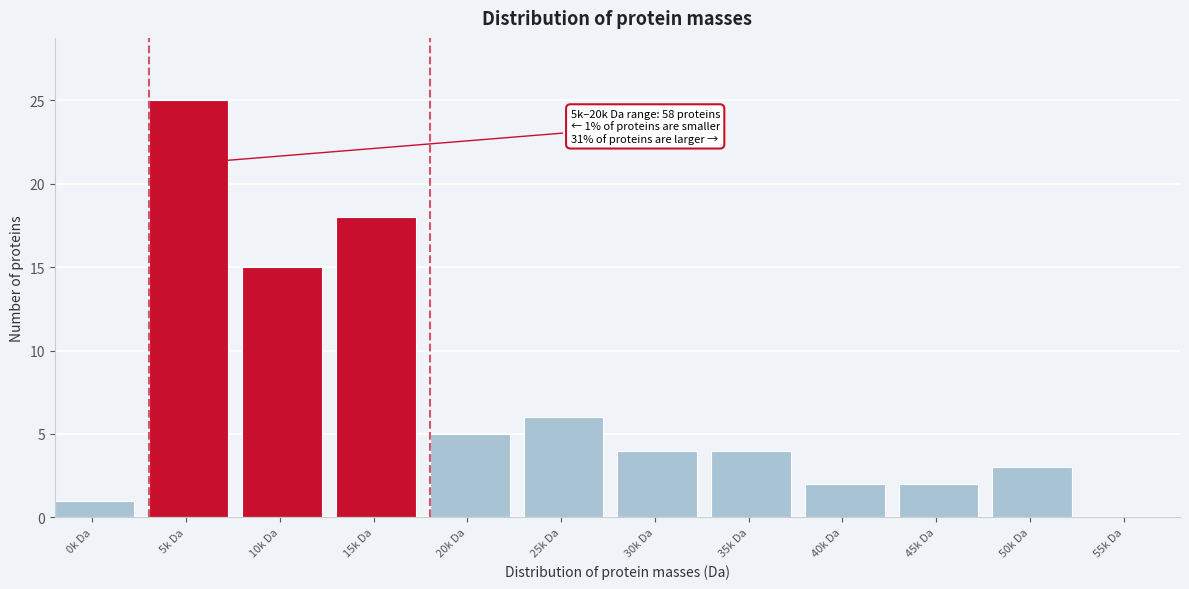

Reading left to right, transcribe all the data shown in this chart.

0k Da=1	5k Da=25	10k Da=15	15k Da=18	20k Da=5	25k Da=6	30k Da=4	35k Da=4	40k Da=2	45k Da=2	50k Da=3	55k Da=0